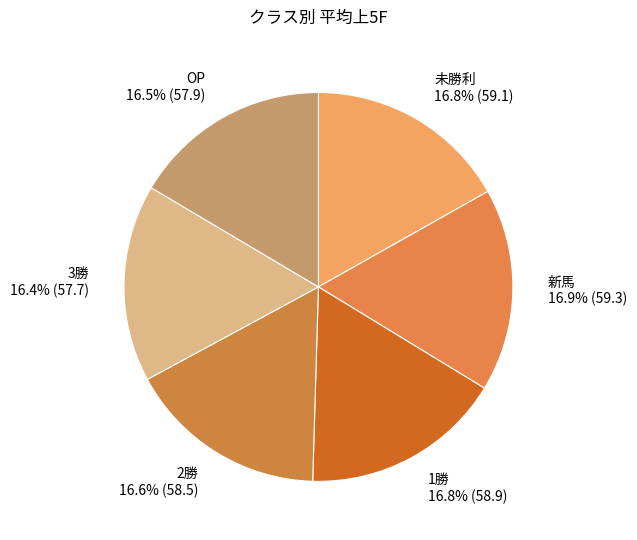

How many slices are in this pie chart?

6